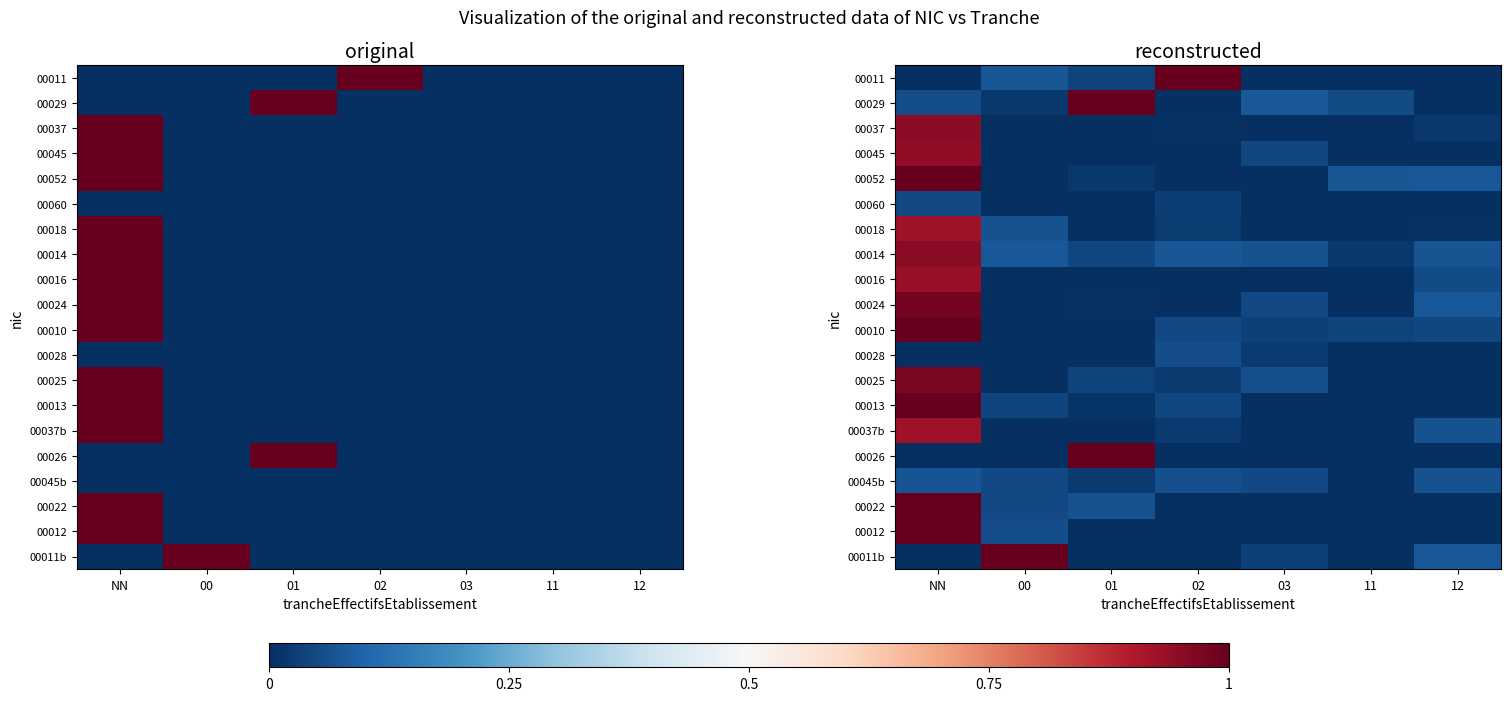

What is the difference between the maximum and minimum values in the 00016 series?

0.9